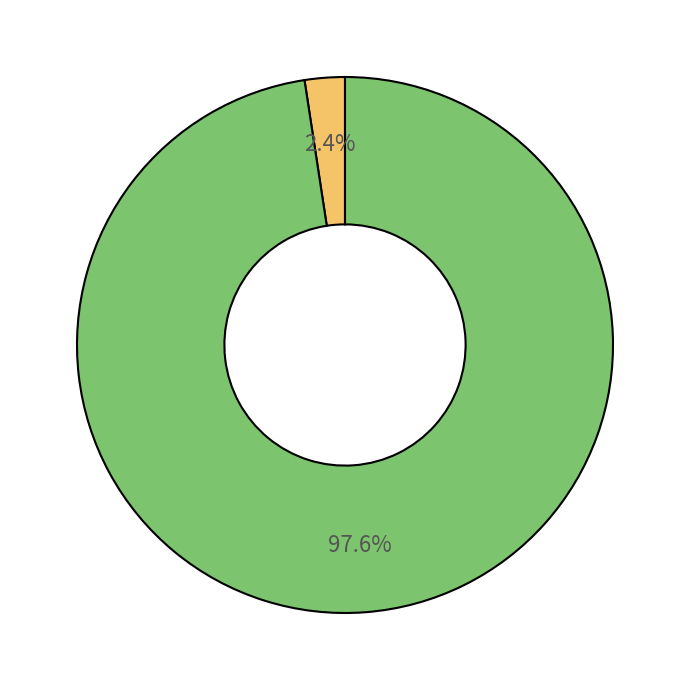

Does any single category account for the majority?

Yes